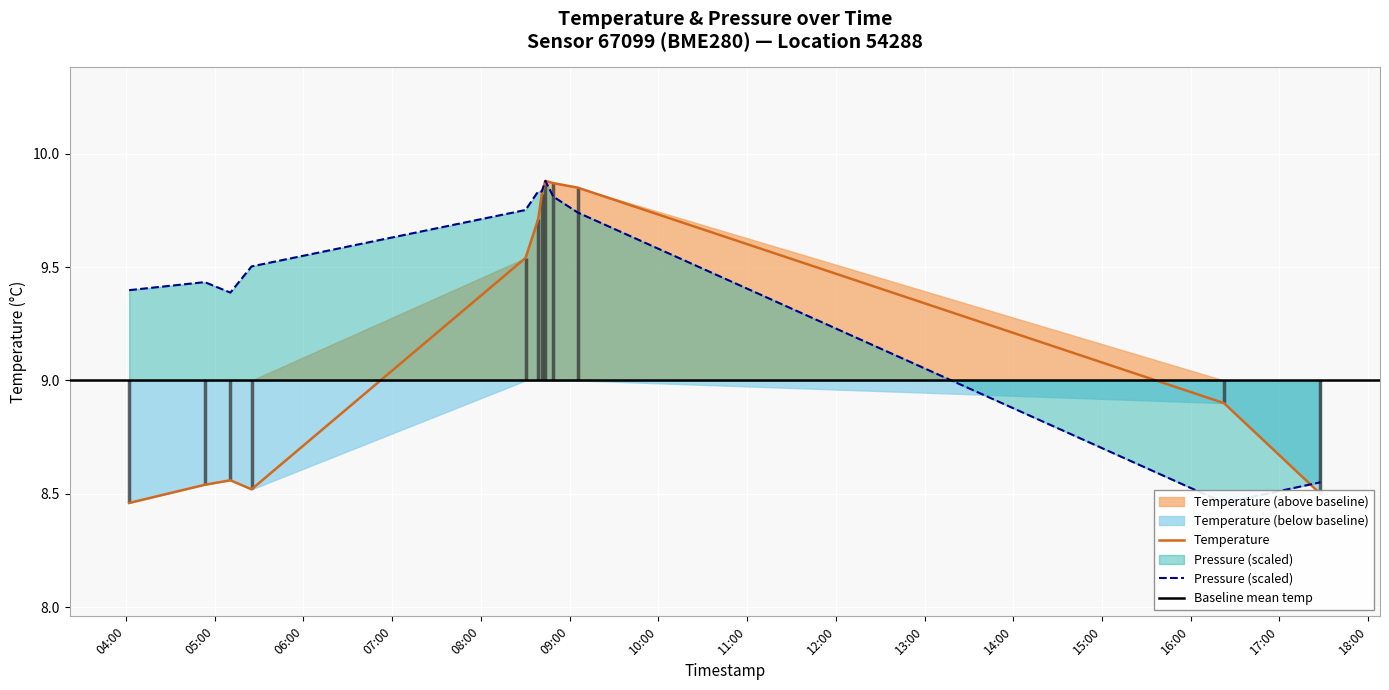

Rank the series at 2023-02-21T05:24:53 from lowest to highest value.

temperature, pressure_scaled